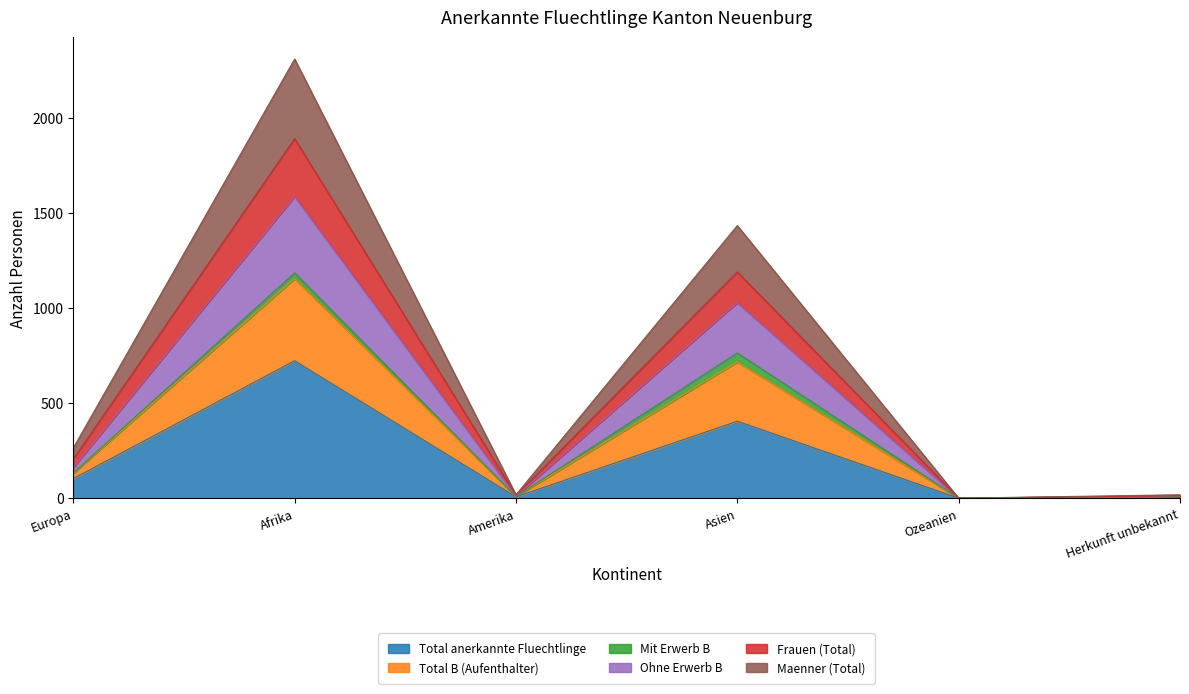

Where is the first local minimum for Total B (Aufenthalter)?

Amerika